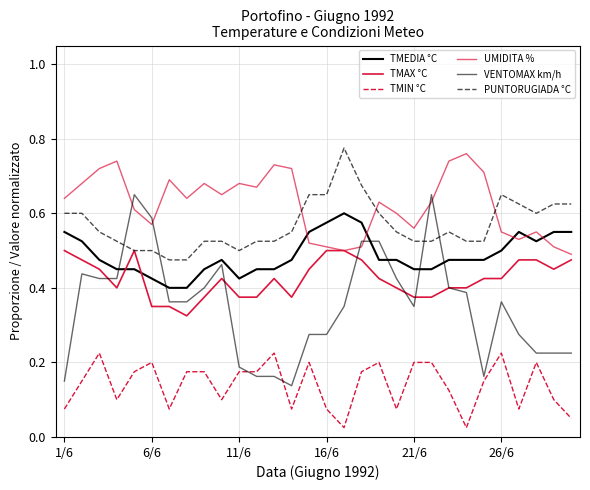

How many lines are shown in the chart?

6